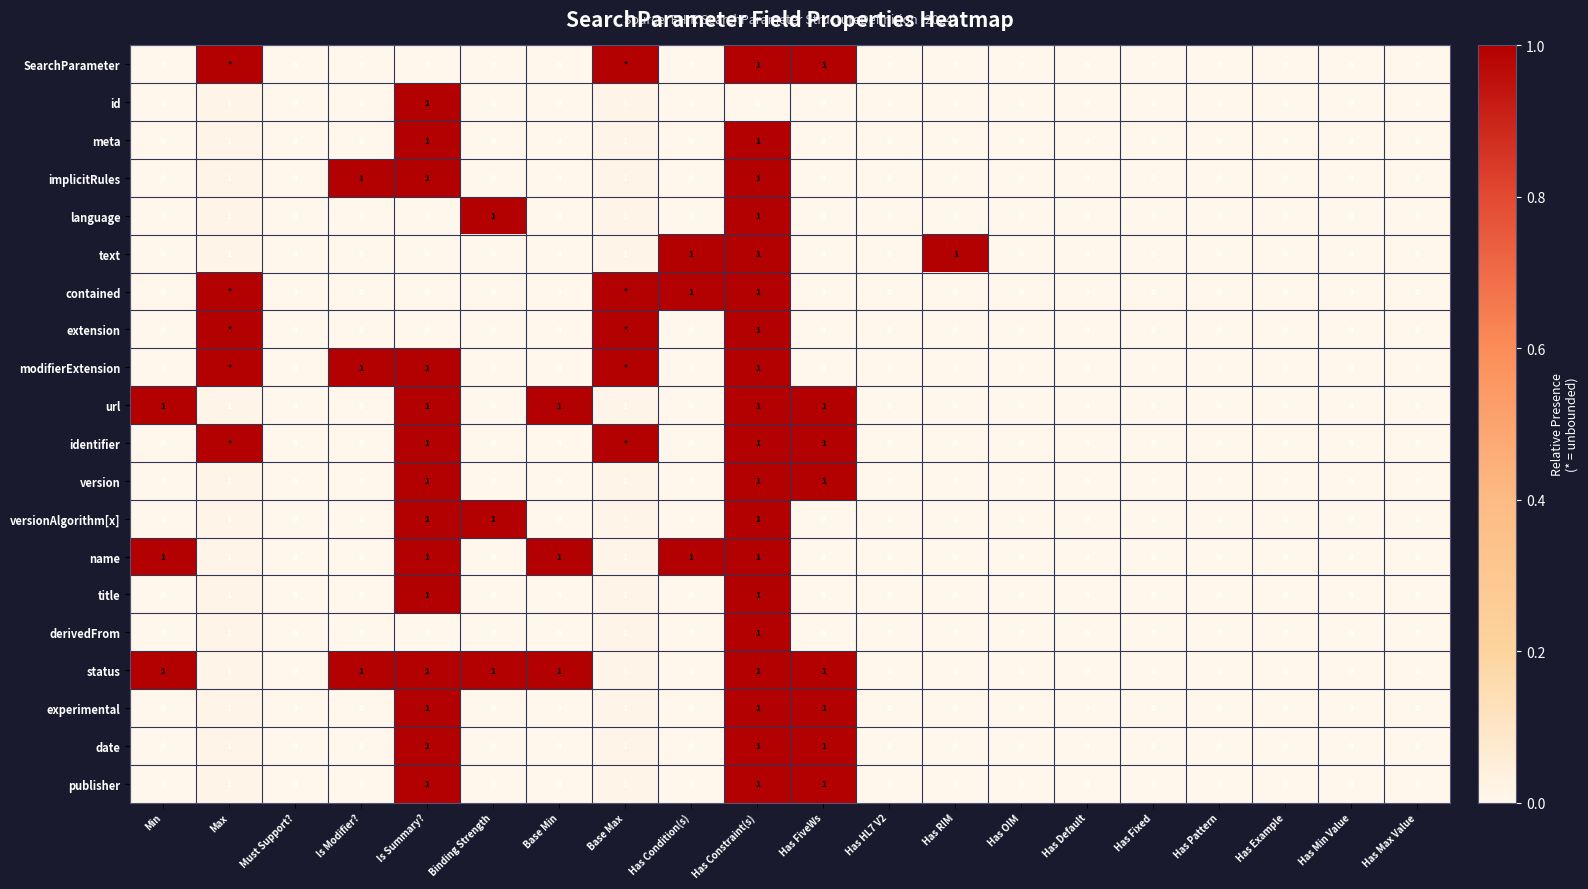

Is it true that derivedFrom equals 1 at Has RIM?

False